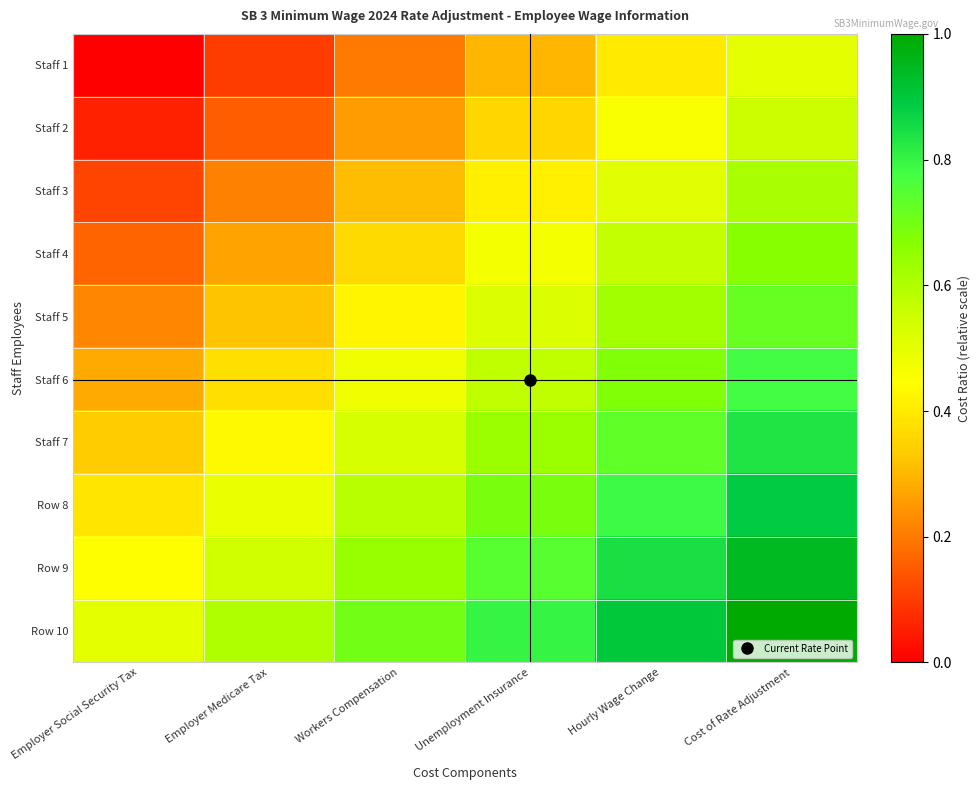

At which category is the sum across all series the highest?

Cost of Rate Adjustment